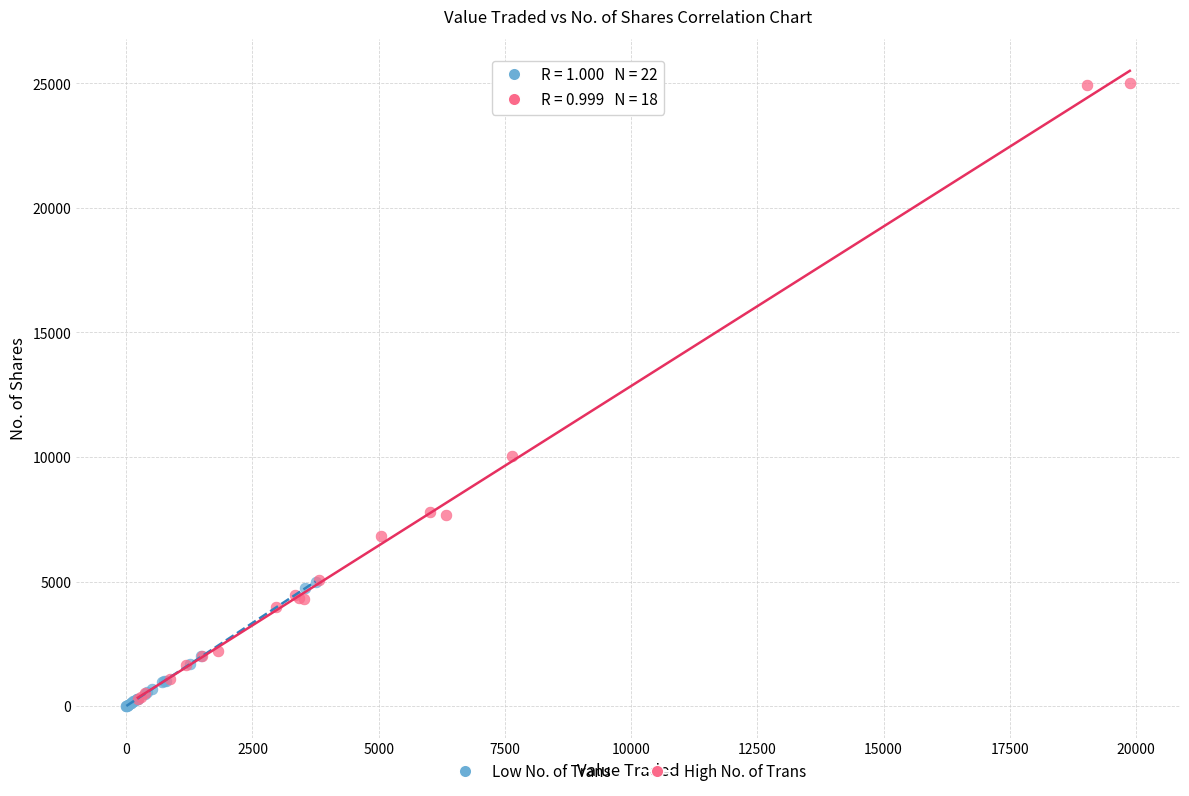

Which series has the widest spread of Y values?

High No. of Trans